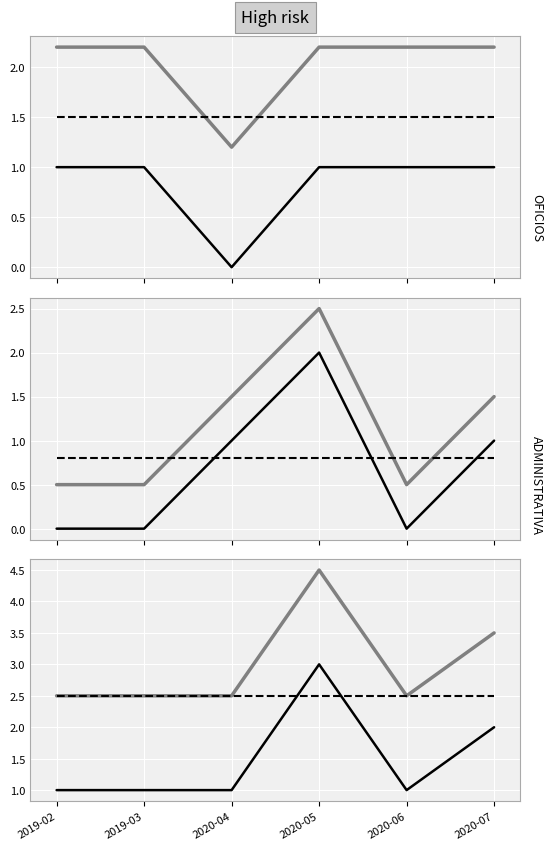

What is the value of the OFICIOS point at the 2nd from the left?

1.0